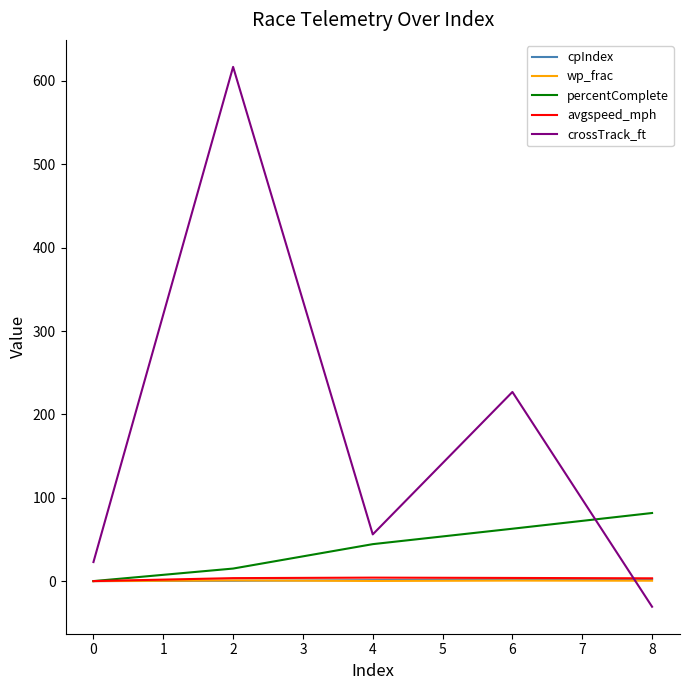

How many values in the cpIndex series are below 1?

2